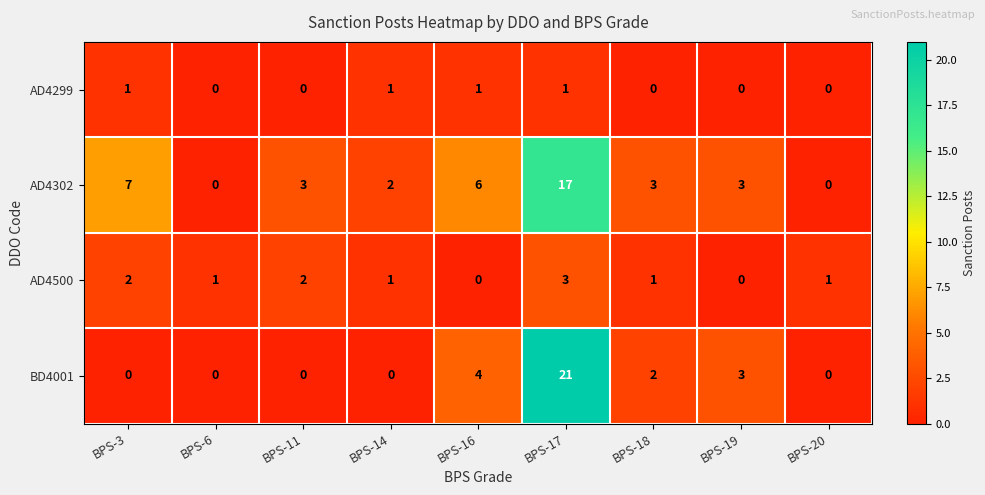

Which series has the largest range (max minus min)?

BD4001